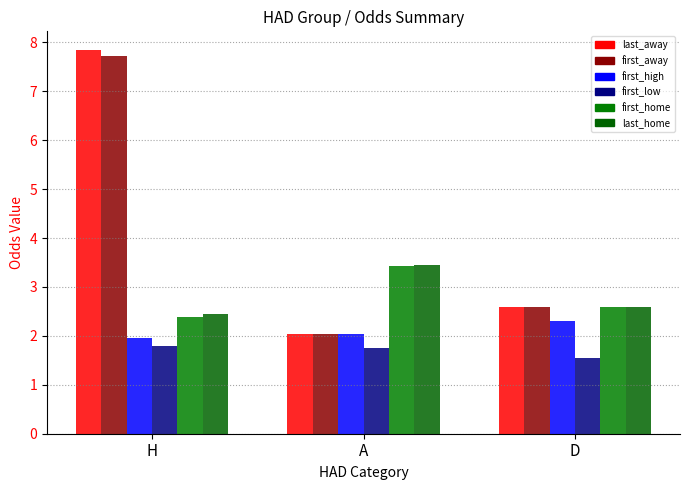

What is the label of the 2nd bar from the left?

A